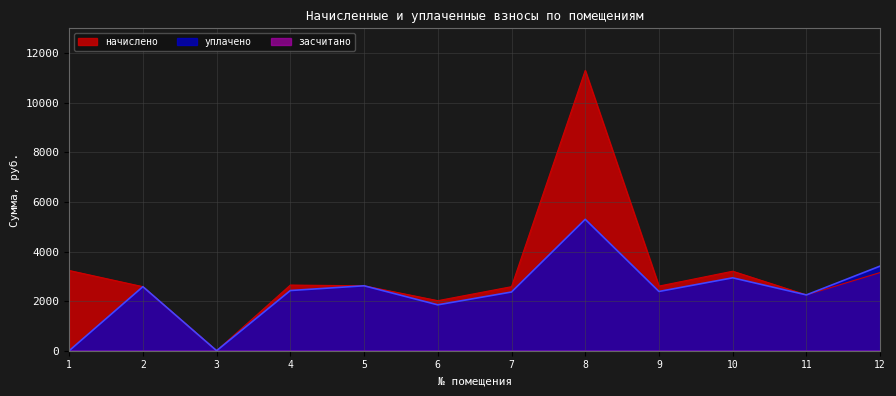

The value of начислено at 3 is -7108.2. True or false?

False